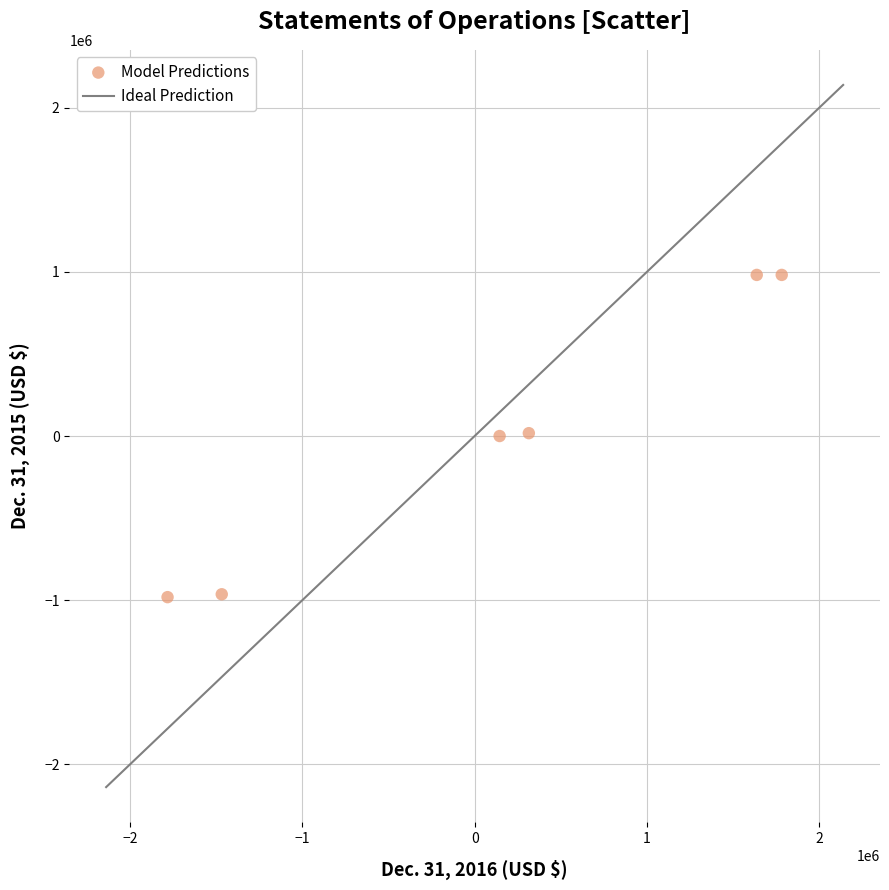

What is the average Y value?

5819